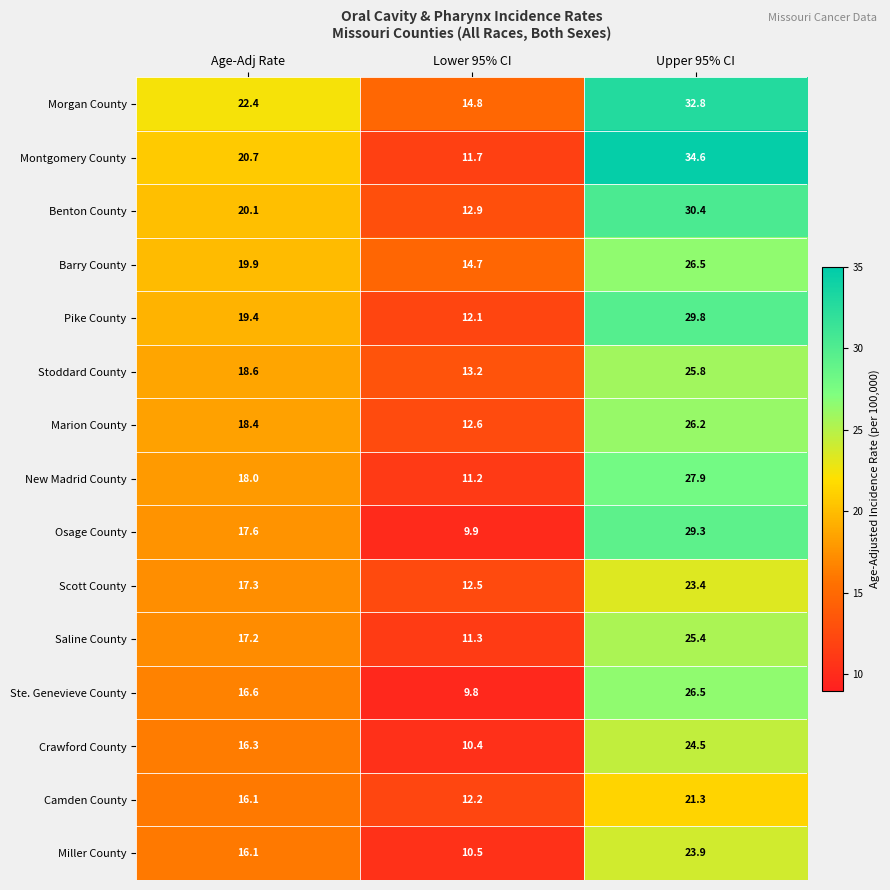

Which category has the lowest value across all series?

Lower 95% CI